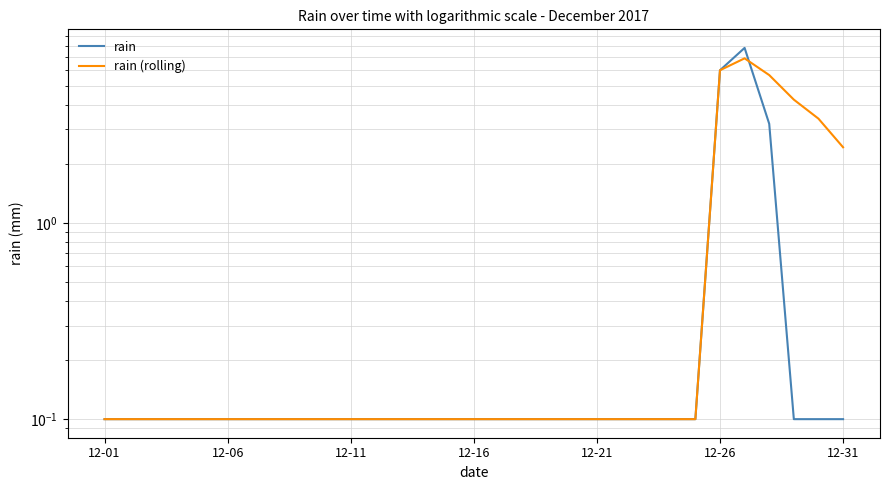

True or false: rain (rolling) has a value of 0.1 at 23.

True